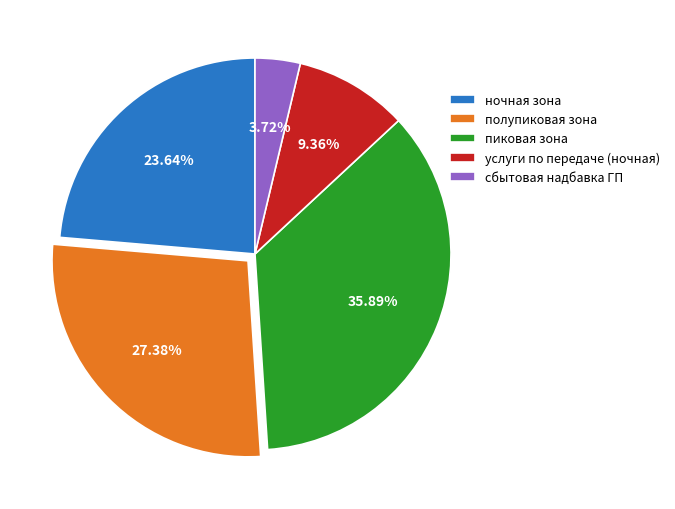

Does any single category account for the majority?

No